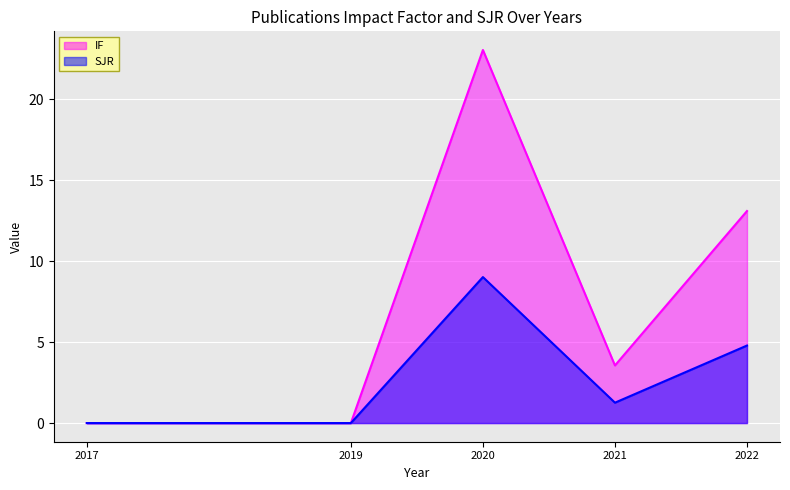

At which category does the chart reach its peak across all series?

2020